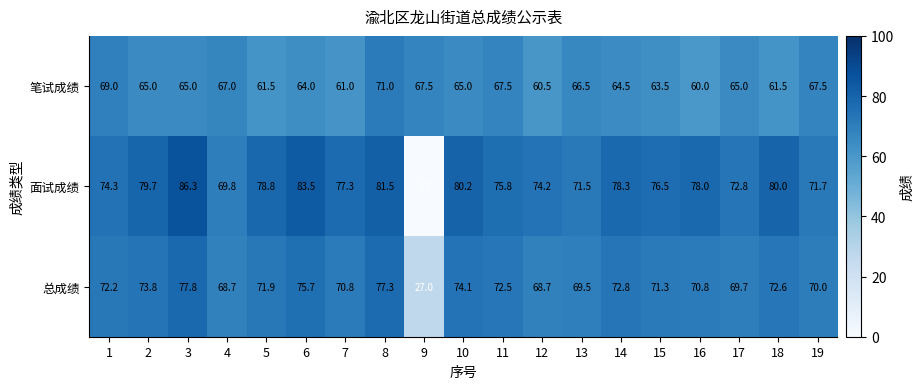

Which series has the largest range (max minus min)?

面试成绩